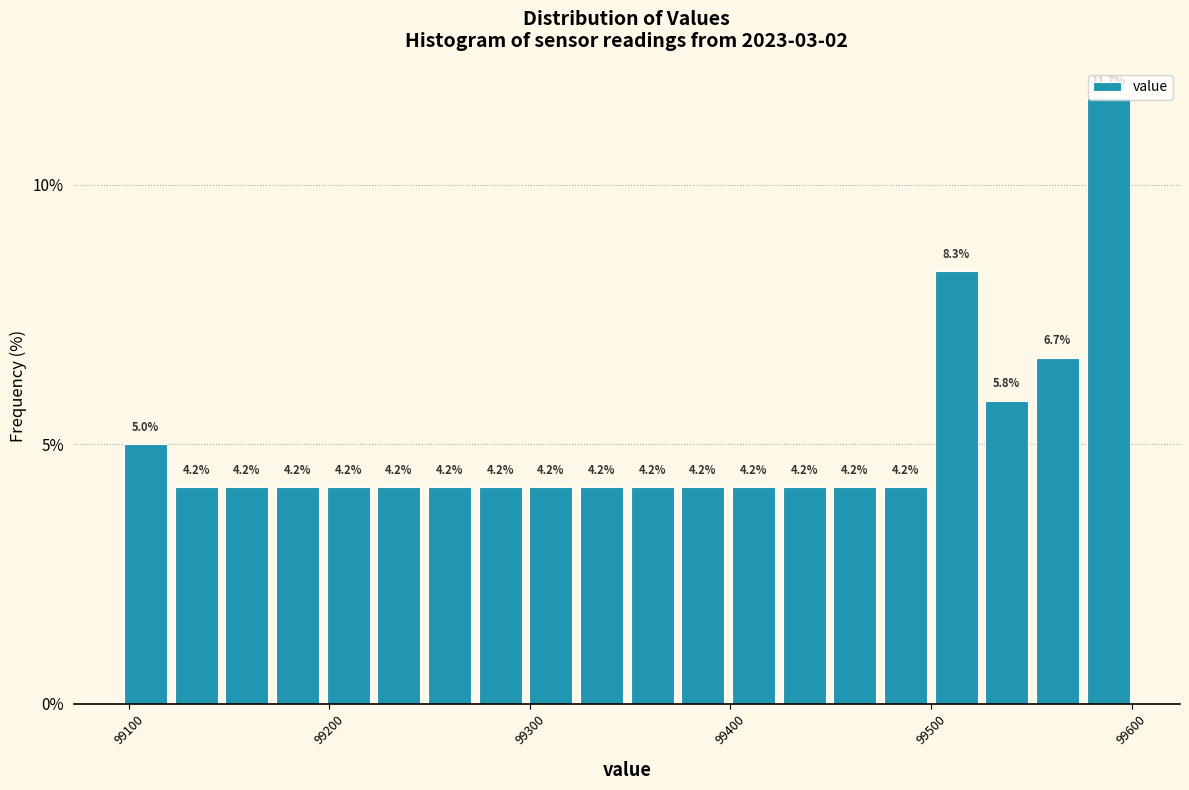

Read against the x-axis, roughly where is the centre of the tallest bar?

99590